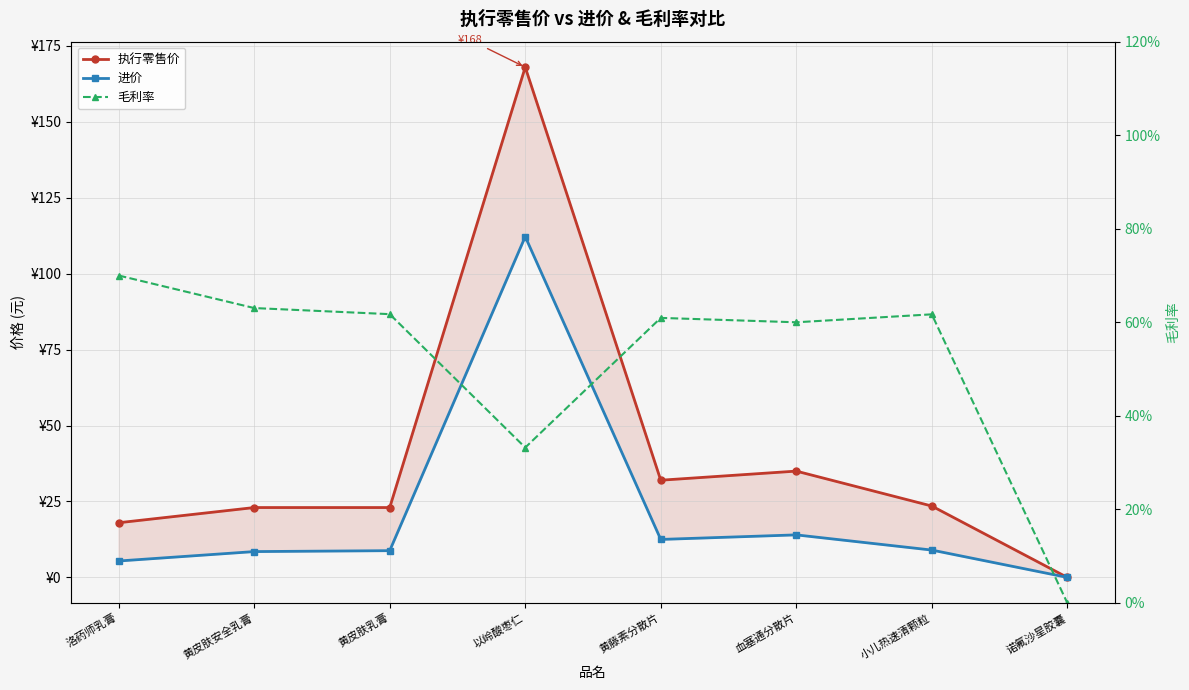

How many data points in 毛利率 are above 0?

7